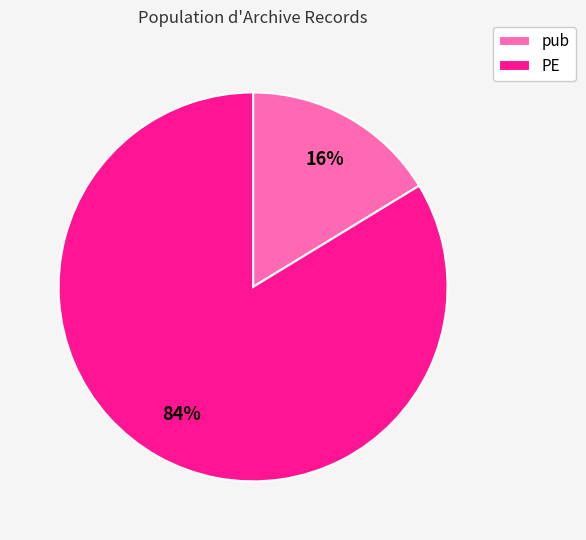

Is the sum of pub and PE greater than half?

Yes